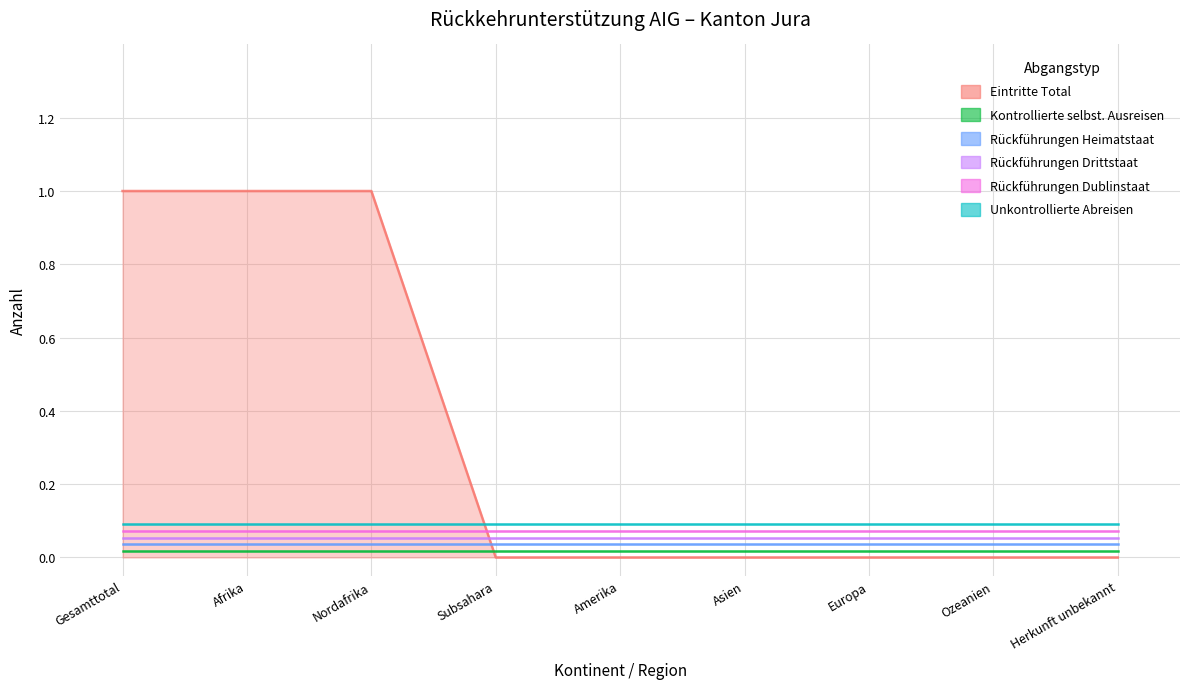

True or false: Rückführungen Dublinstaat and Rückführungen Heimatstaat cross at least once.

False